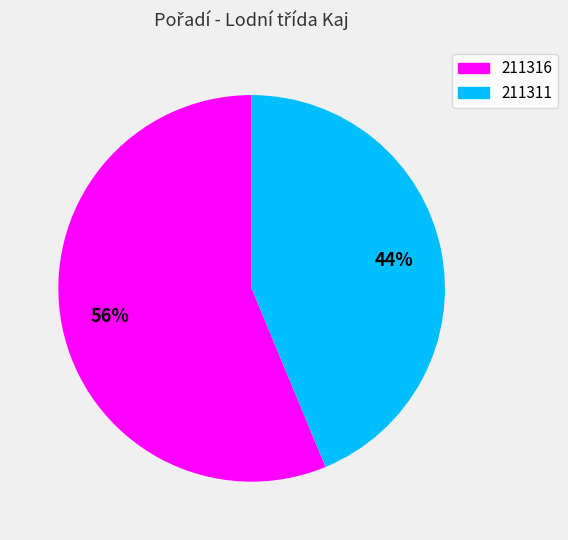

To the nearest percent, what percentage of the pie is 211316?

56%